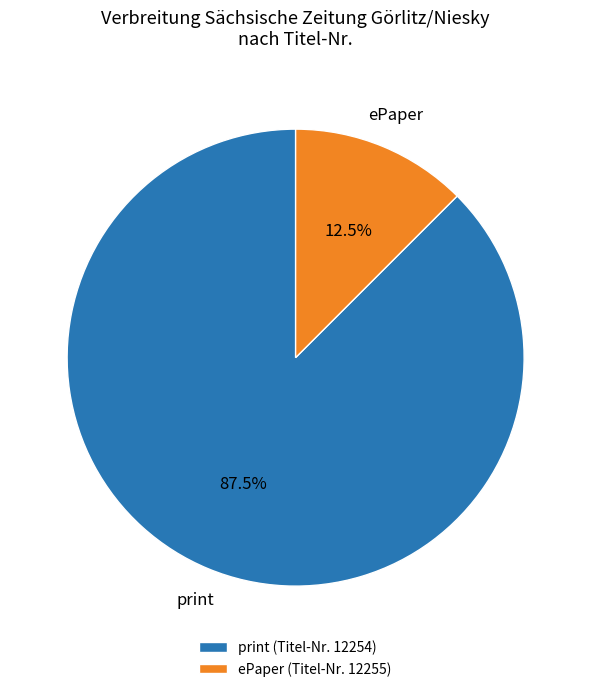

Which has a higher value, ePaper (Titel-Nr. 12255) or print (Titel-Nr. 12254)?

print (Titel-Nr. 12254)